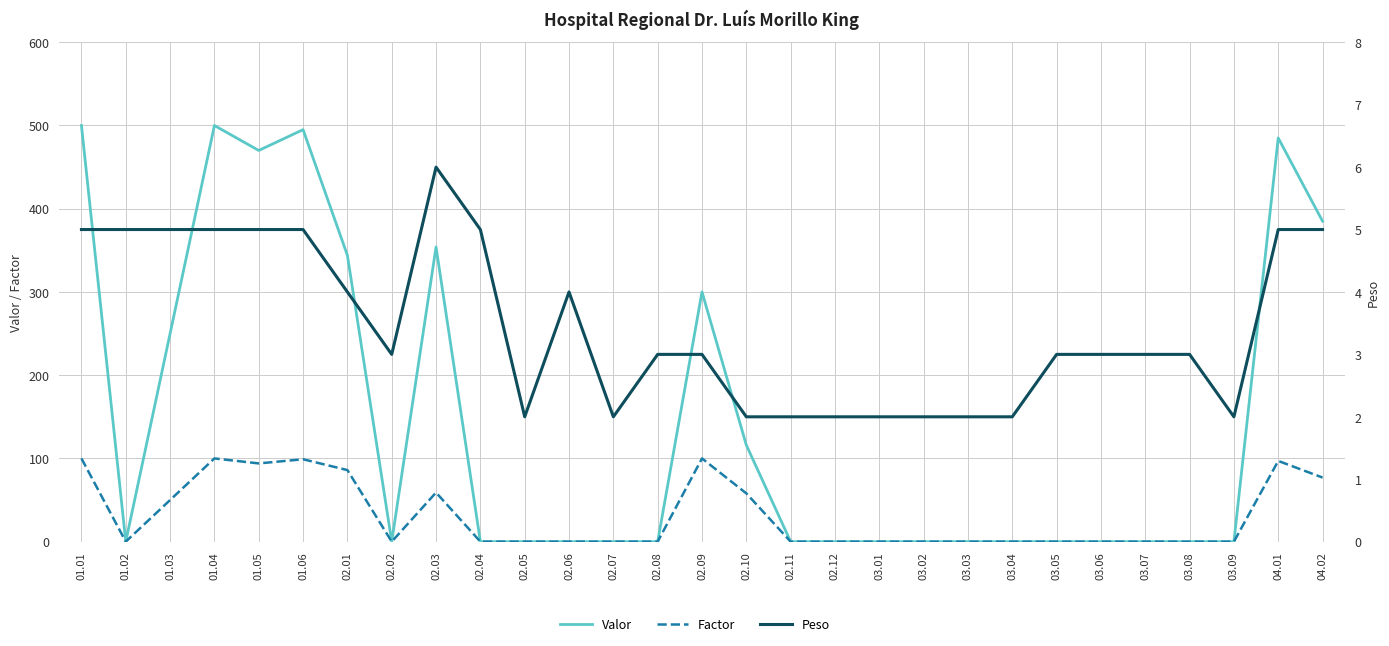

Where is the first local minimum for Peso?

02.02